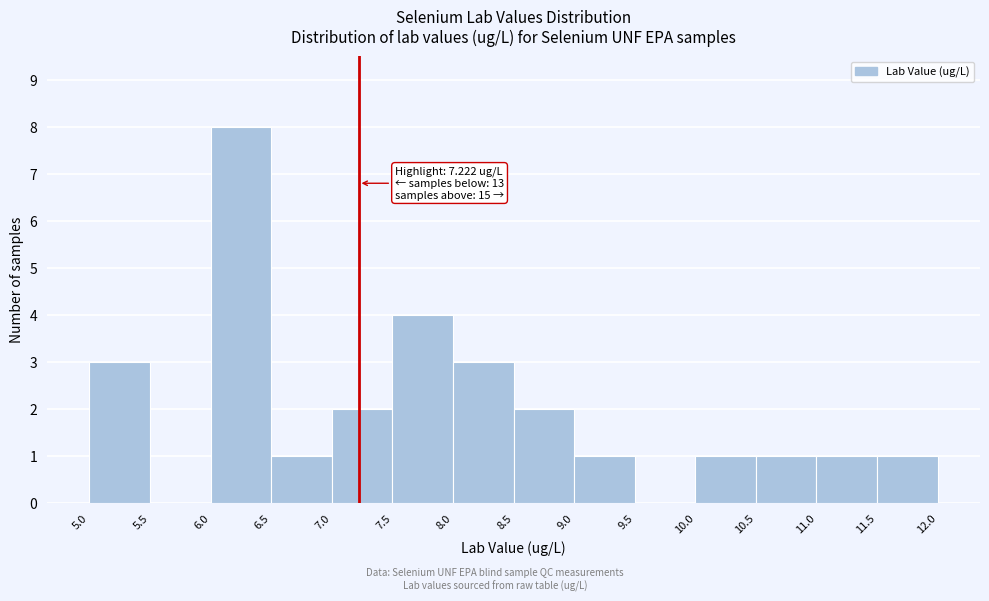

Over which range of the x-axis is the bar tallest?

6.0 to 6.5